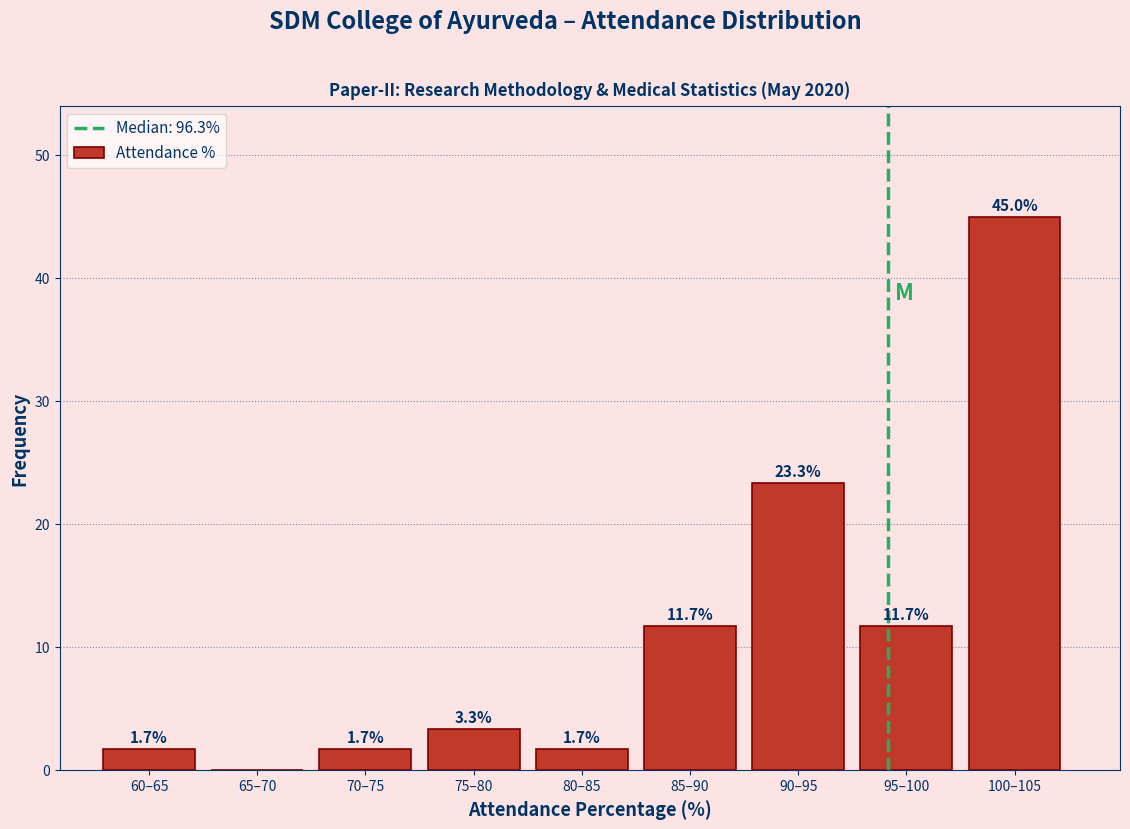

Reading right to left, list all the values displayed in this chart.

100–105=45.0	95–100=11.7	90–95=23.3	85–90=11.7	80–85=1.7	75–80=3.3	70–75=1.7	65–70=0.0	60–65=1.7